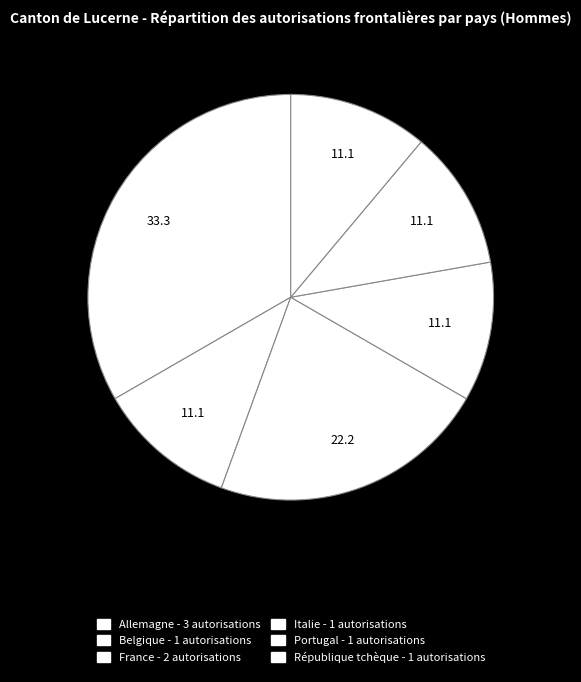

To the nearest percent, what portion does Italie represent?

11%